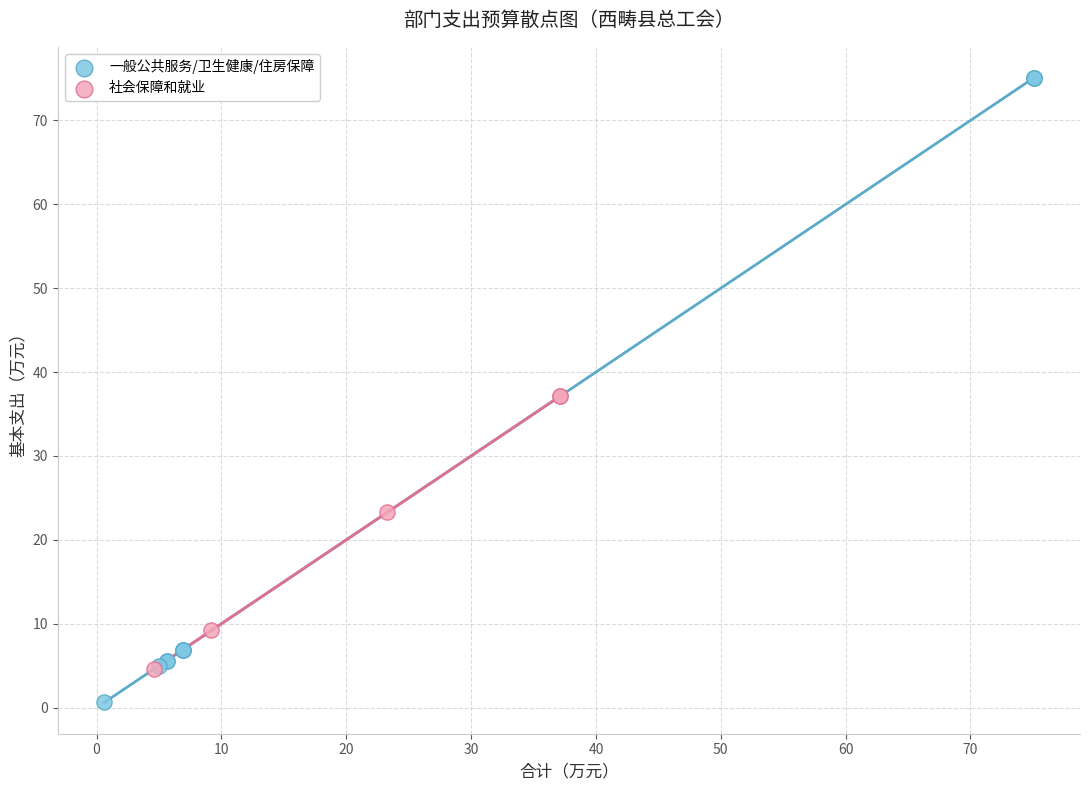

Which series has the largest Y range (max minus min)?

一般公共服务/卫生健康/住房保障